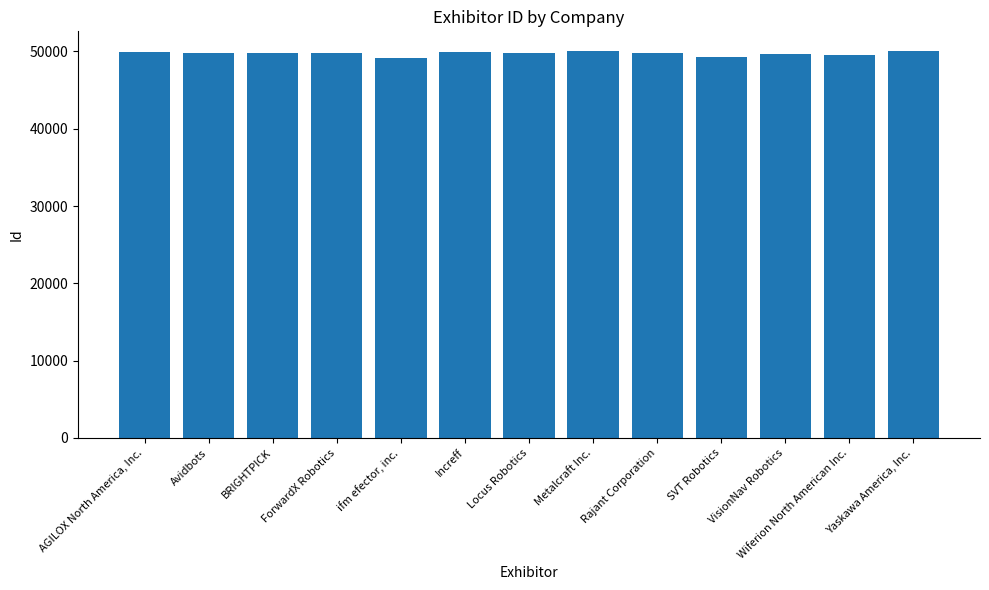

What is the difference between the maximum and minimum values?

916